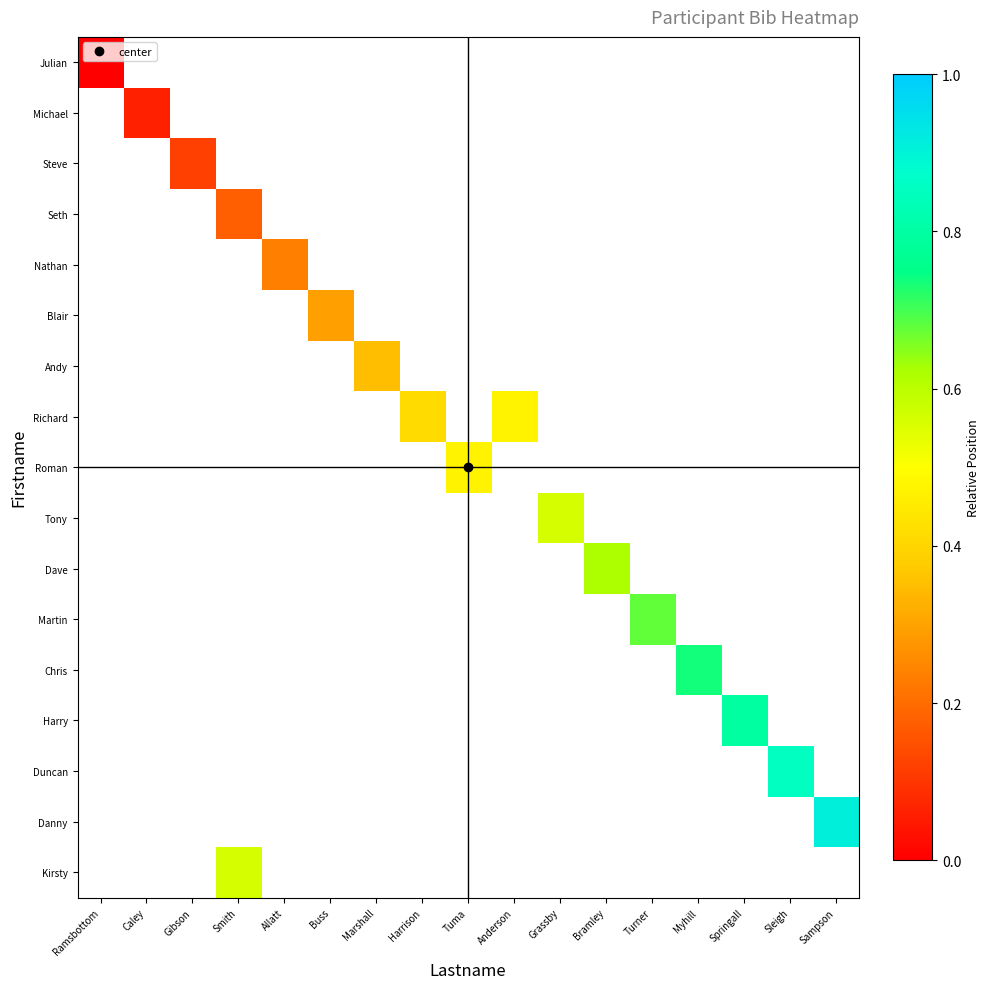

How many categories are shown in the chart?

17